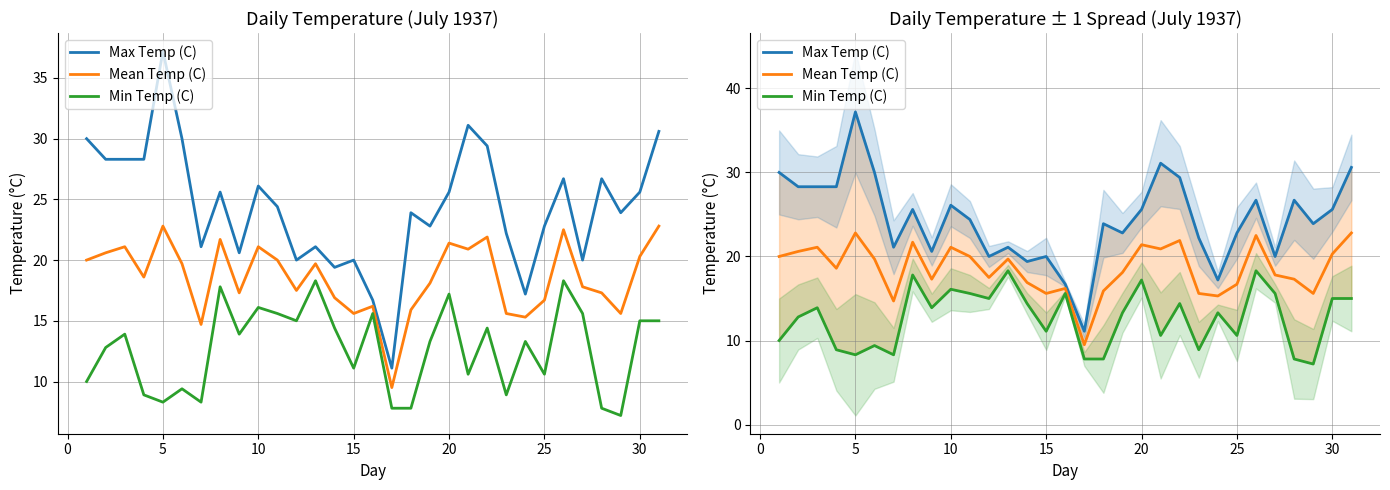

What is the lowest value of the Min Temp (C) series?

7.2